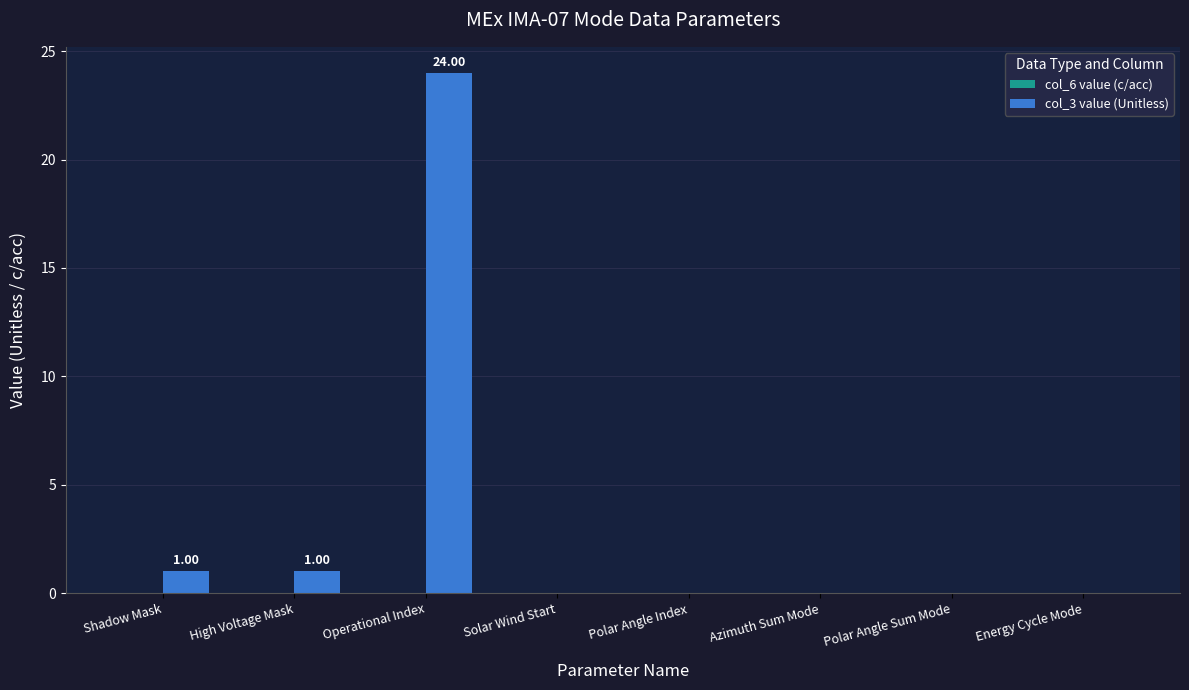

What is the sum of all values?

26